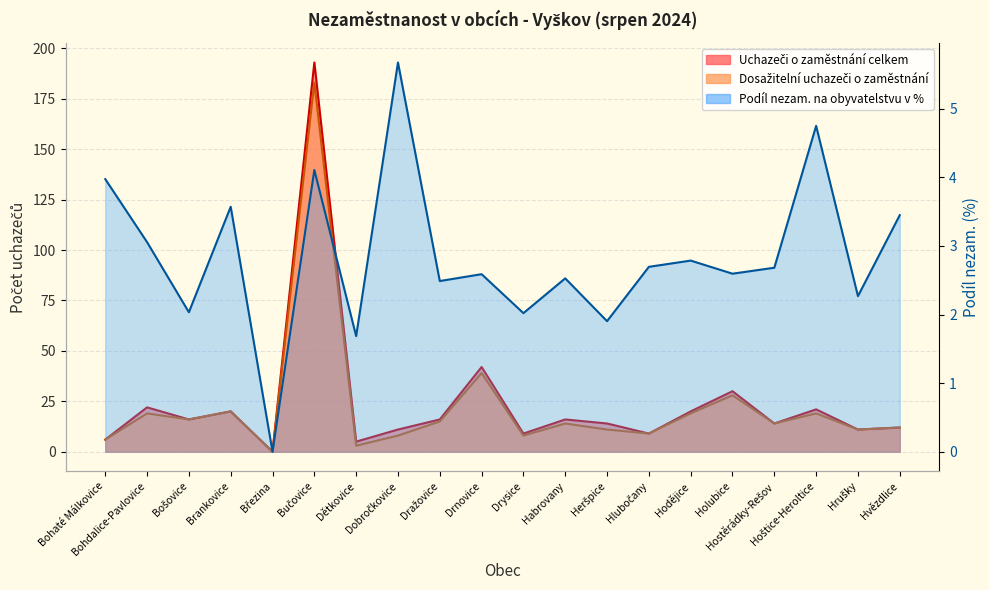

What is the label of the 15th point from the right?

Bučovice